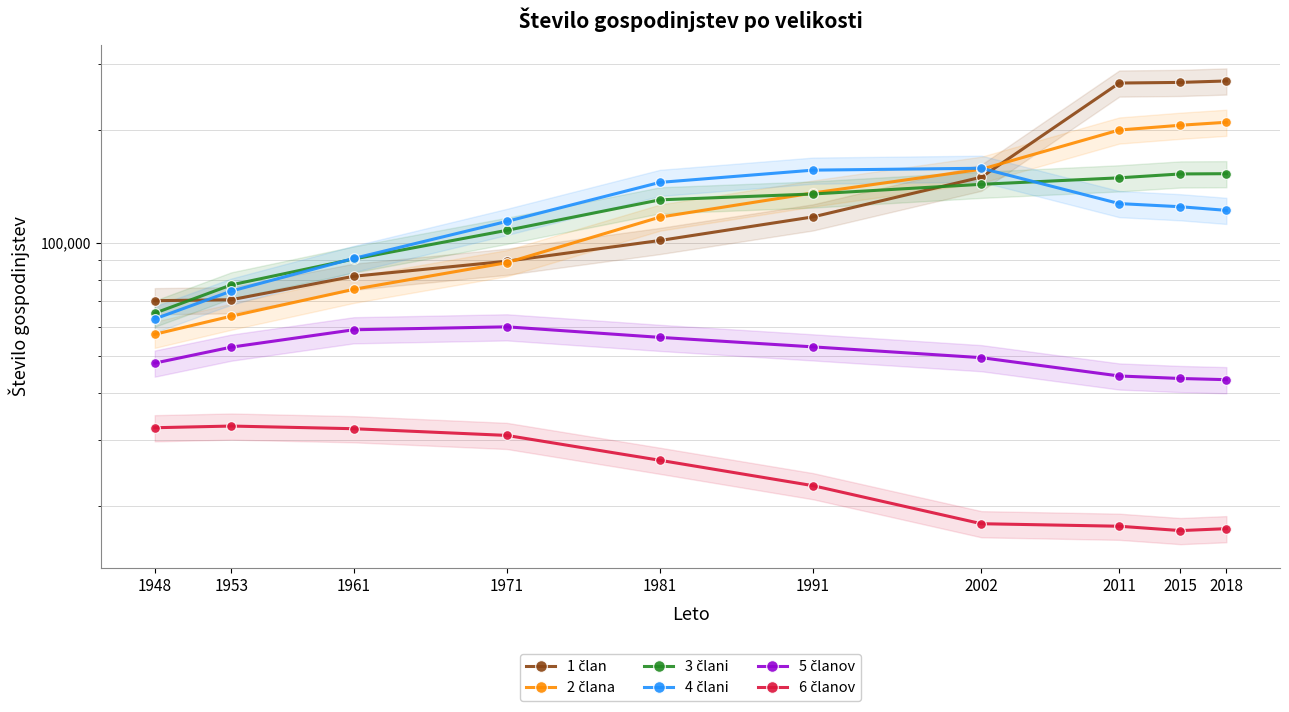

What is the value of the 6 članov point at the 6th from the left?

22637